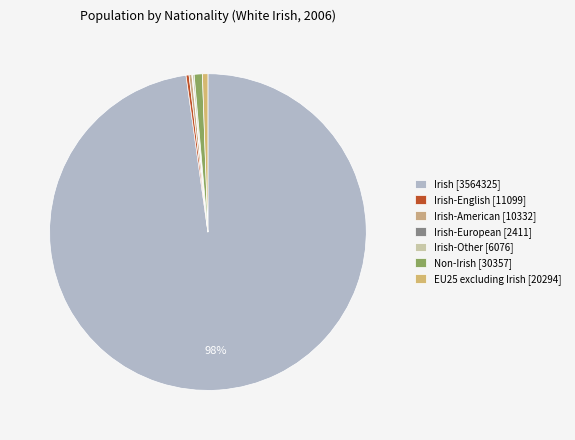

To the nearest percent, what is the difference between the largest and smallest slice percentages?

98%